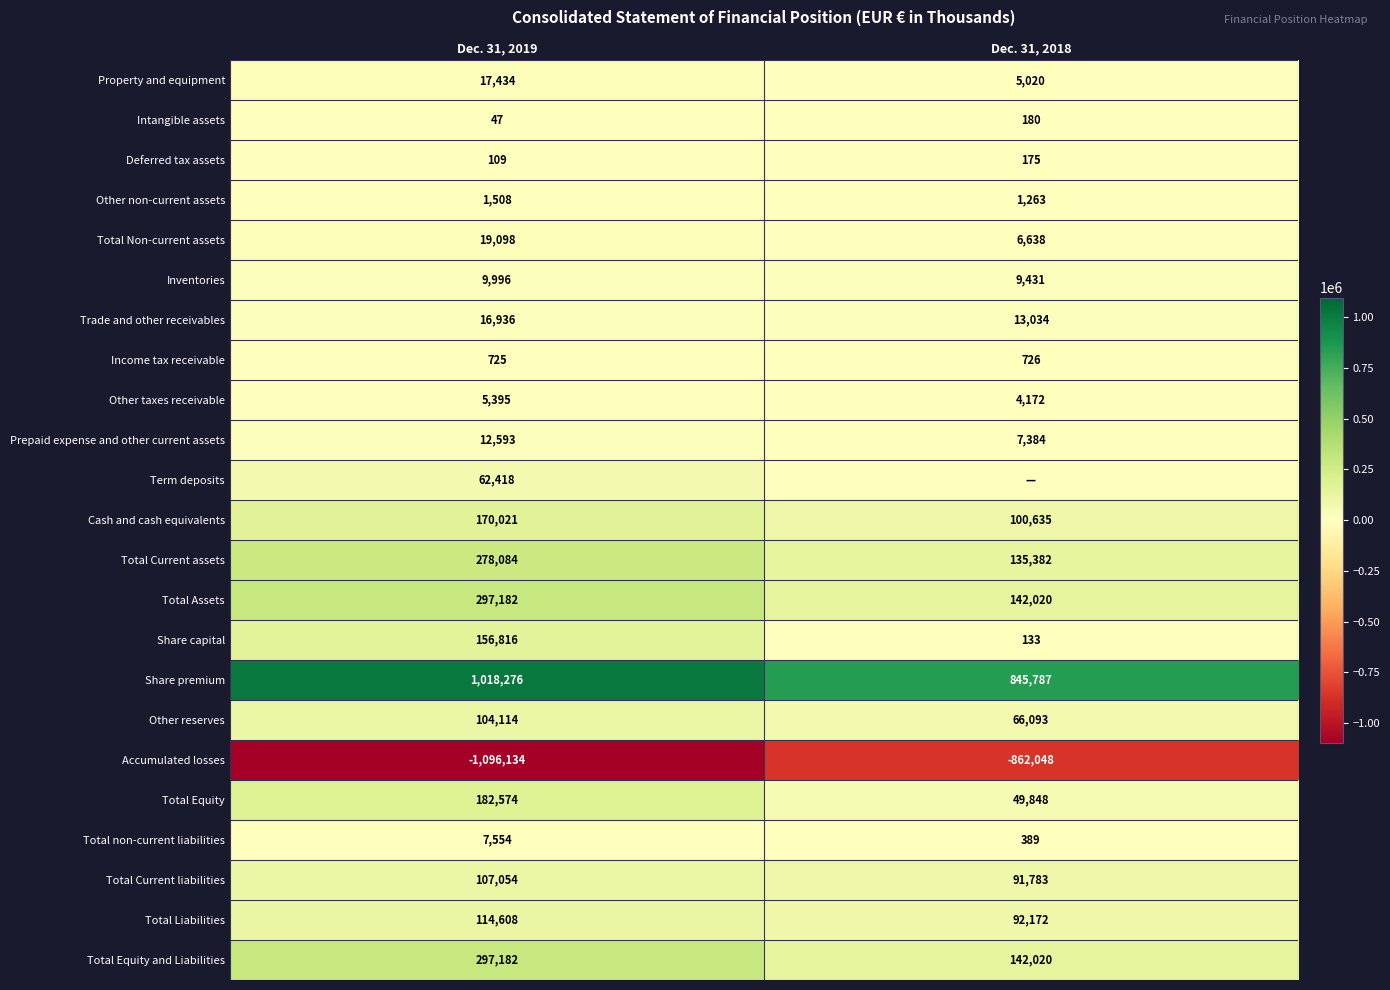

Is it true that Accumulated losses equals -1230116 at Dec. 31, 2018?

False